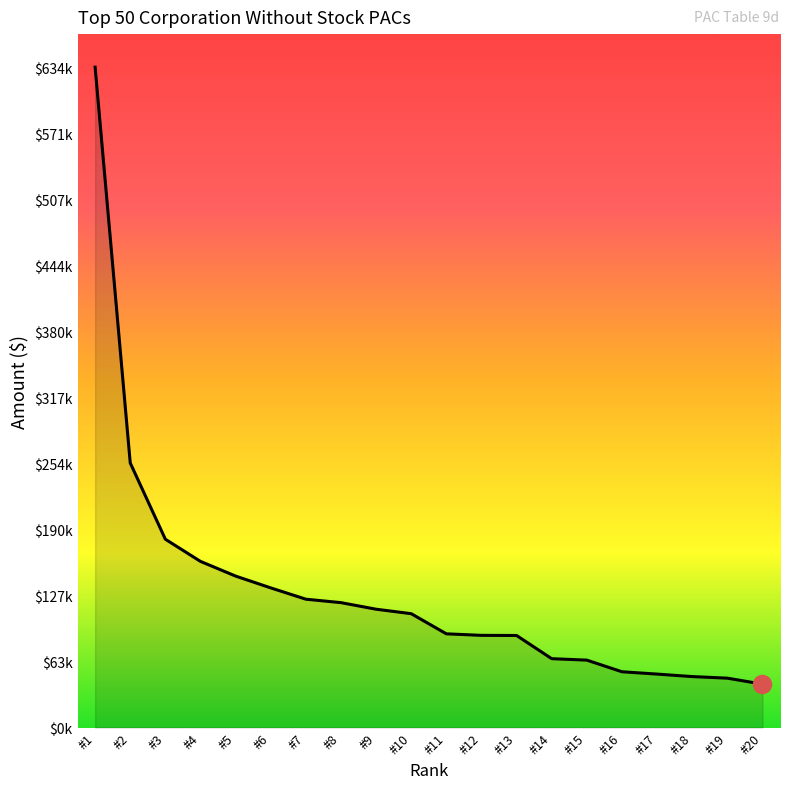

At which label does the data first exceed 109321?

#1